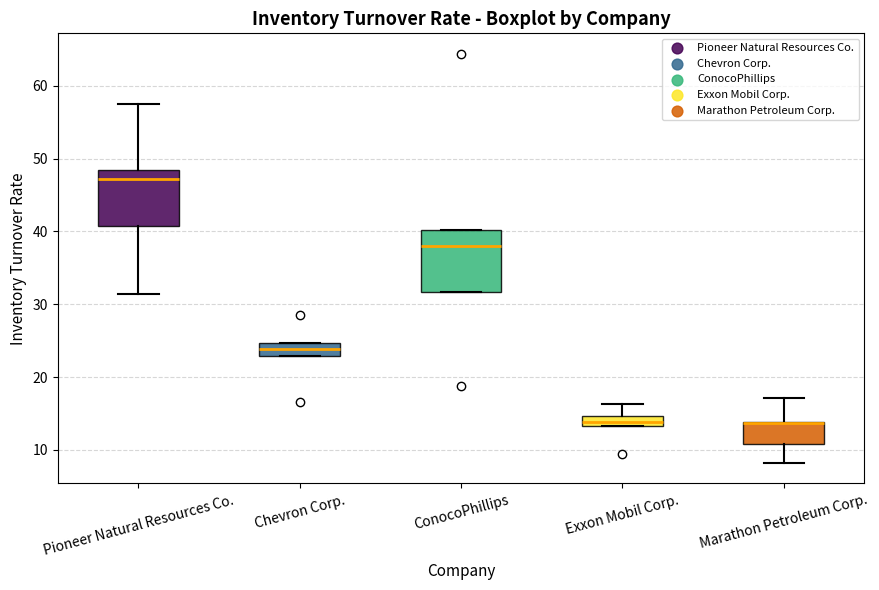

Where is the lower edge of the box for Chevron Corp. on the y-axis? The values are not printed on the chart, so give them approximately, as read against the axis.

23